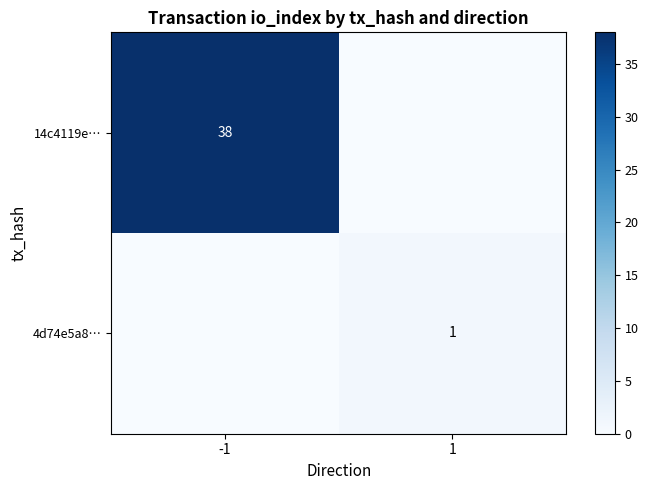

The 4d74e5a8… series shows 0 at 1. True or false?

False